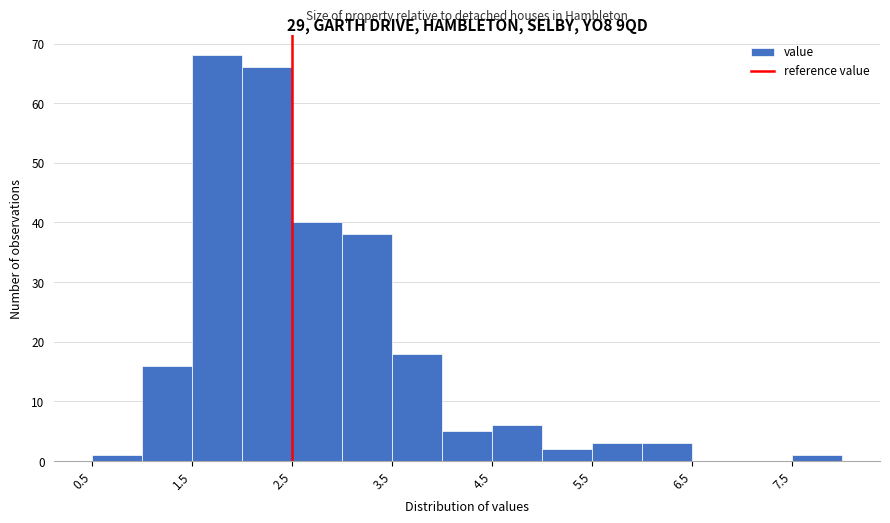

What is the height of the bar covering 1.5 to 2.0 on the x-axis? The values are not printed on the chart, so give them approximately, as read against the axis.

68